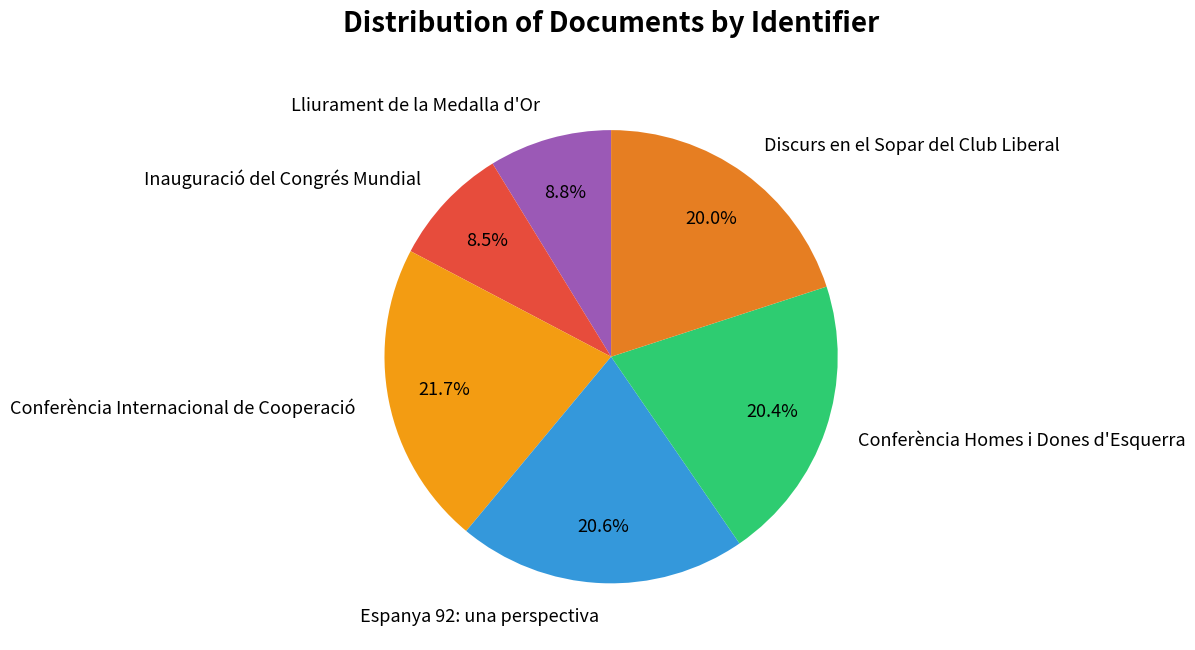

How many slices are in this pie chart?

6